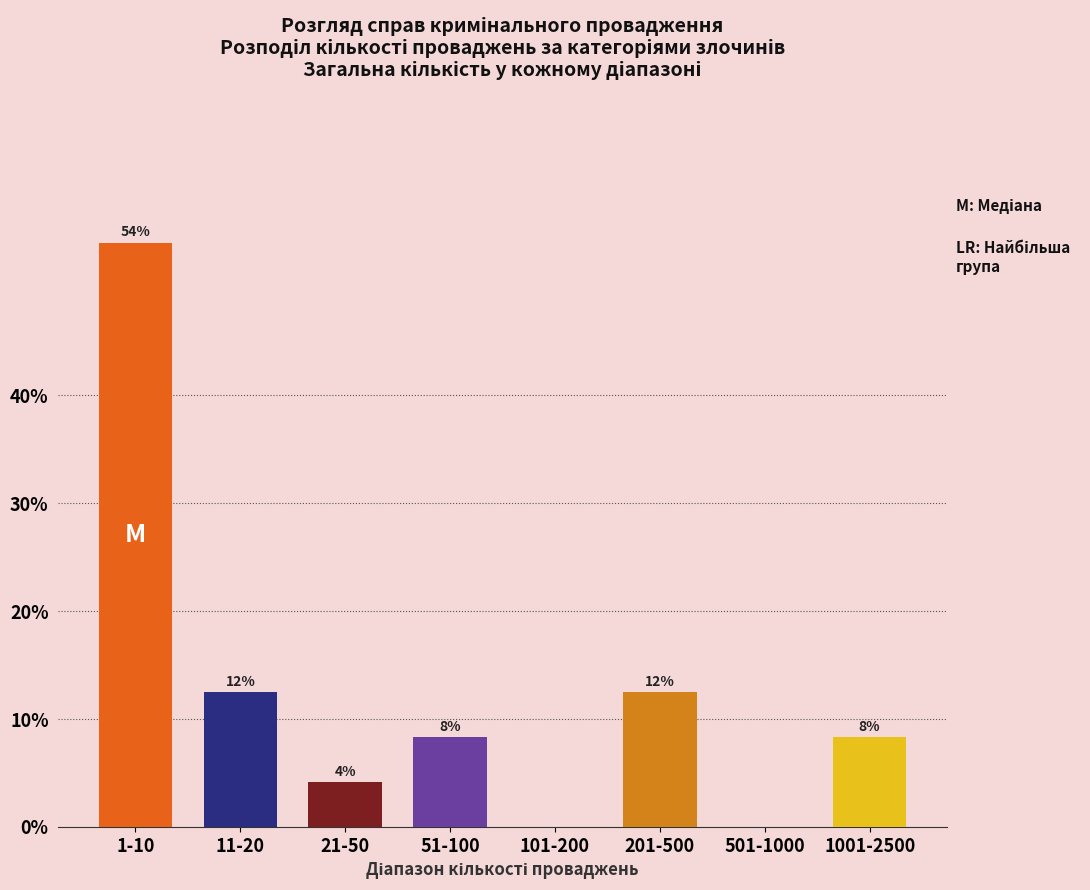

Are the bars horizontal?

No